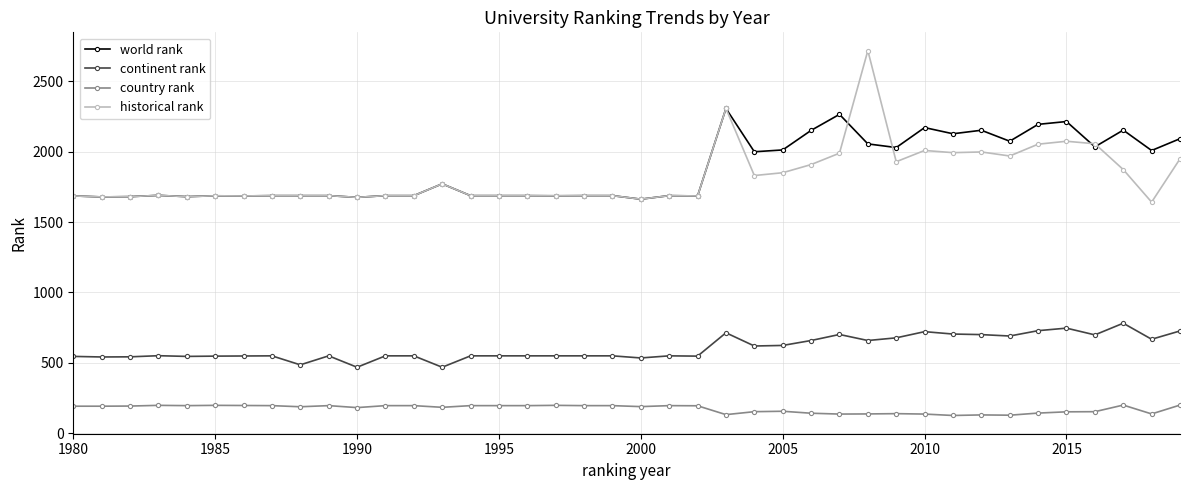

What is the sum of all historical rank values?

73002.6